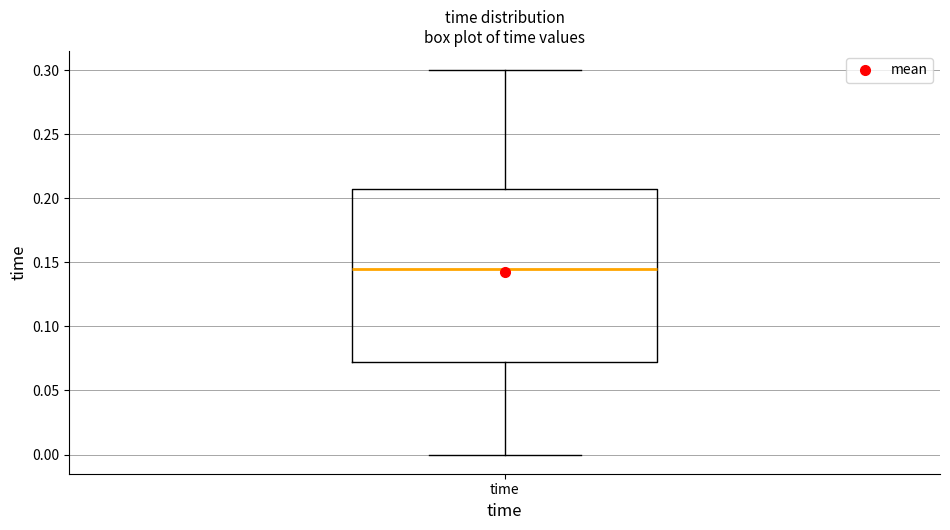

Transcribe this box plot: give where the median line is, the range the box spans, and where the two whiskers end, as read against the y-axis. The values are not printed on the chart, so give them approximately, as read against the axis.

median 0.145, box 0.075 to 0.210, whiskers 0.000 to 0.300